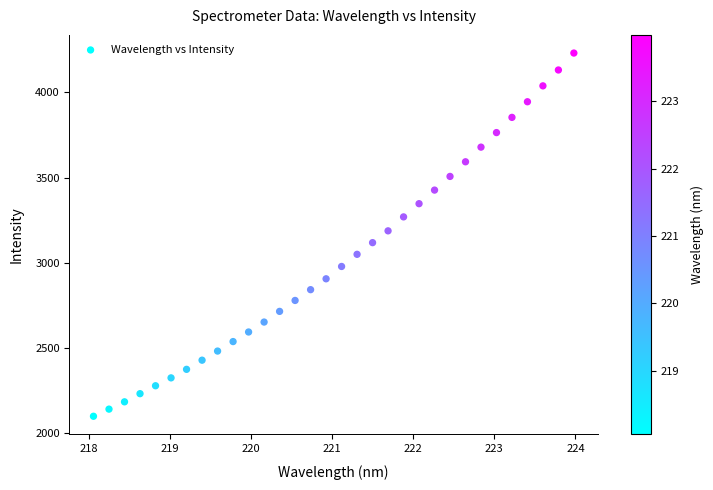

What is the range of Y values (max minus min)?

2133.3